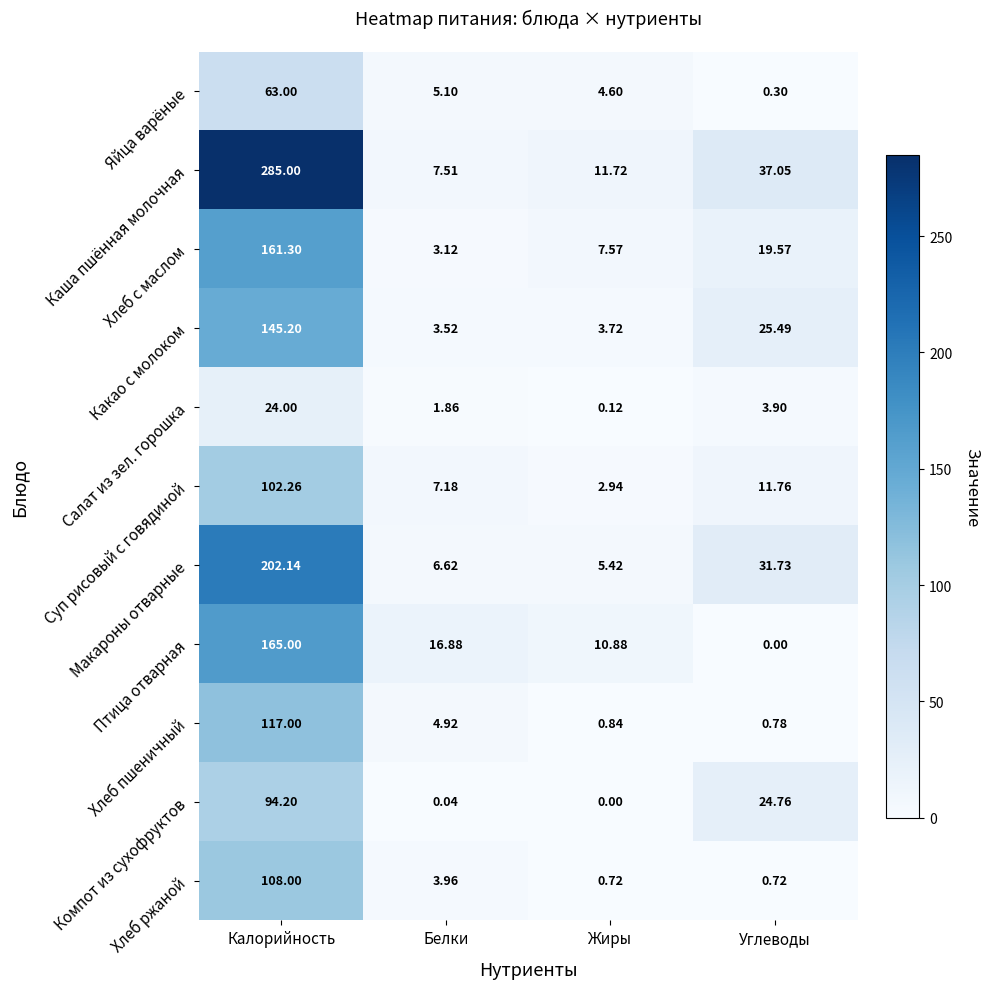

Rank the series by their maximum value, from highest to lowest.

Каша пшённая молочная, Макароны отварные, Птица отварная, Хлеб с маслом, Какао с молоком, Хлеб пшеничный, Хлеб ржаной, Суп рисовый с говядиной, Компот из сухофруктов, Яйца варёные, Салат из зел. горошка